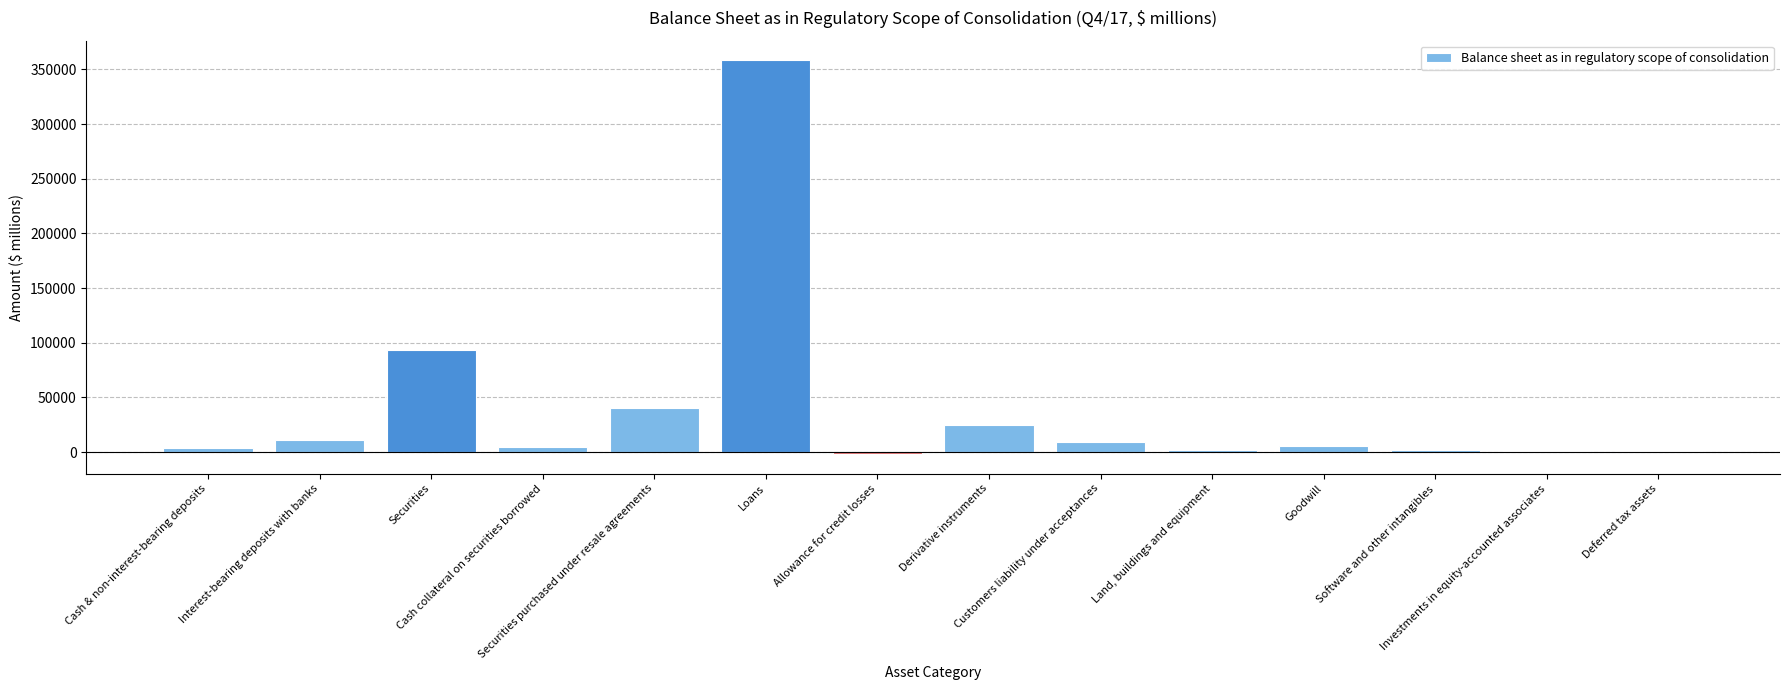

What is the greatest value displayed?

358352